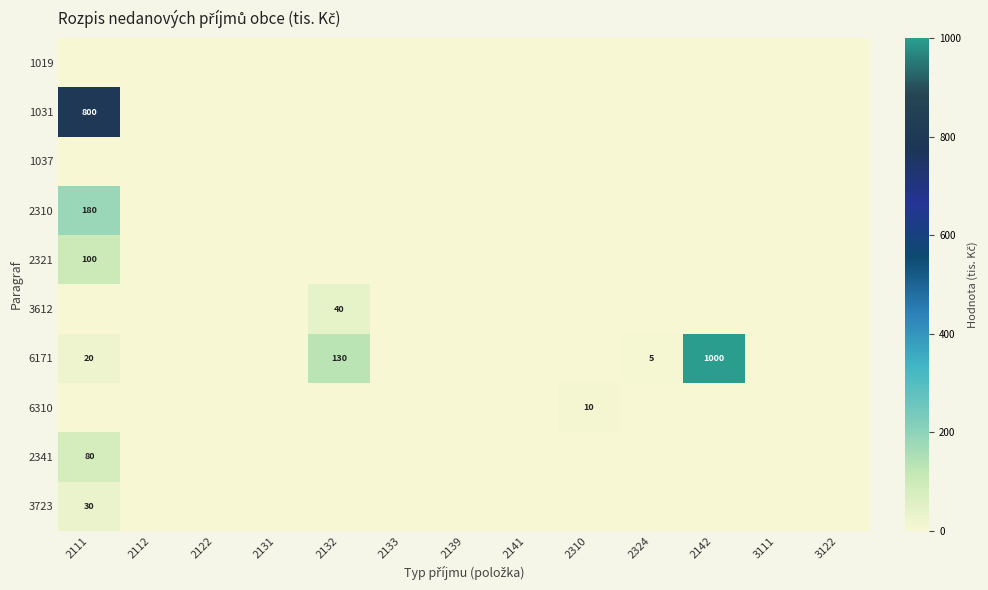

What is the total value across all series at 2142?

1000